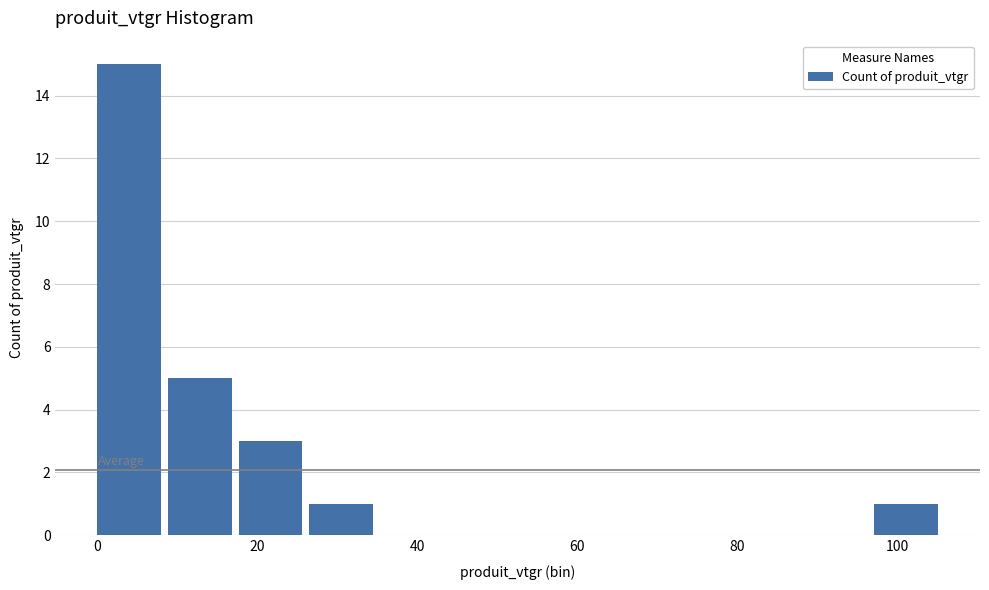

How tall is the bar that spans 26 to 36 on the x-axis? Neither the bar edges nor the heights are printed on the chart, so give them approximately, as read against the axes.

1